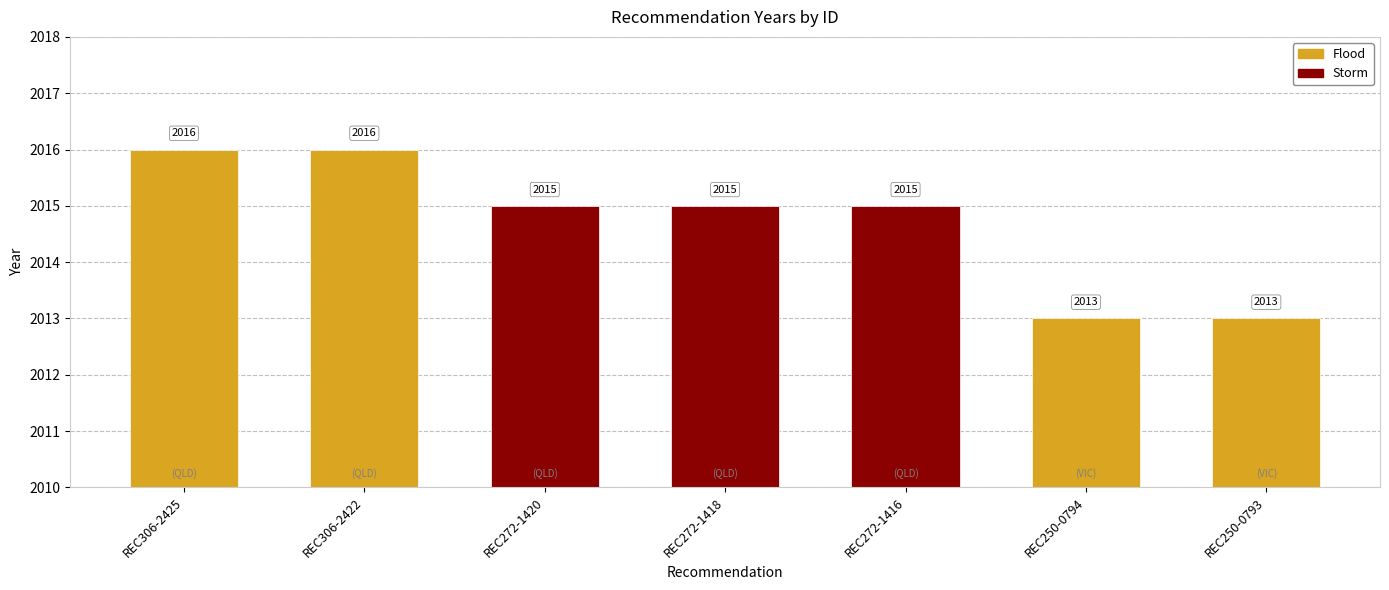

What is the average value?

2015